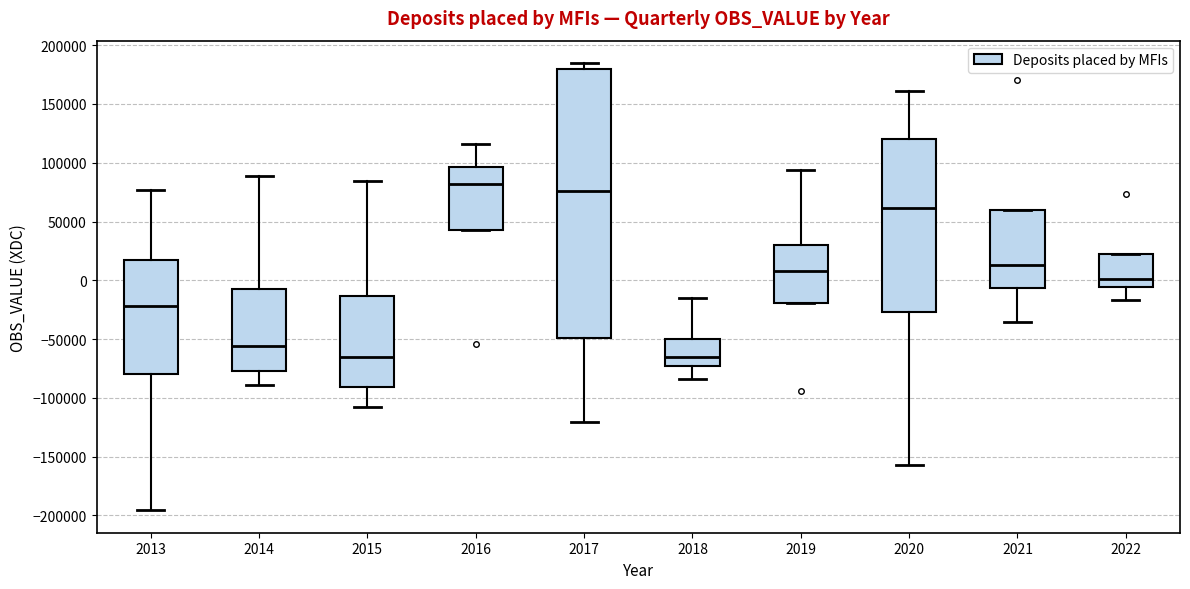

Comparing the boxes themselves (not the whiskers), which one is the tallest?

2017